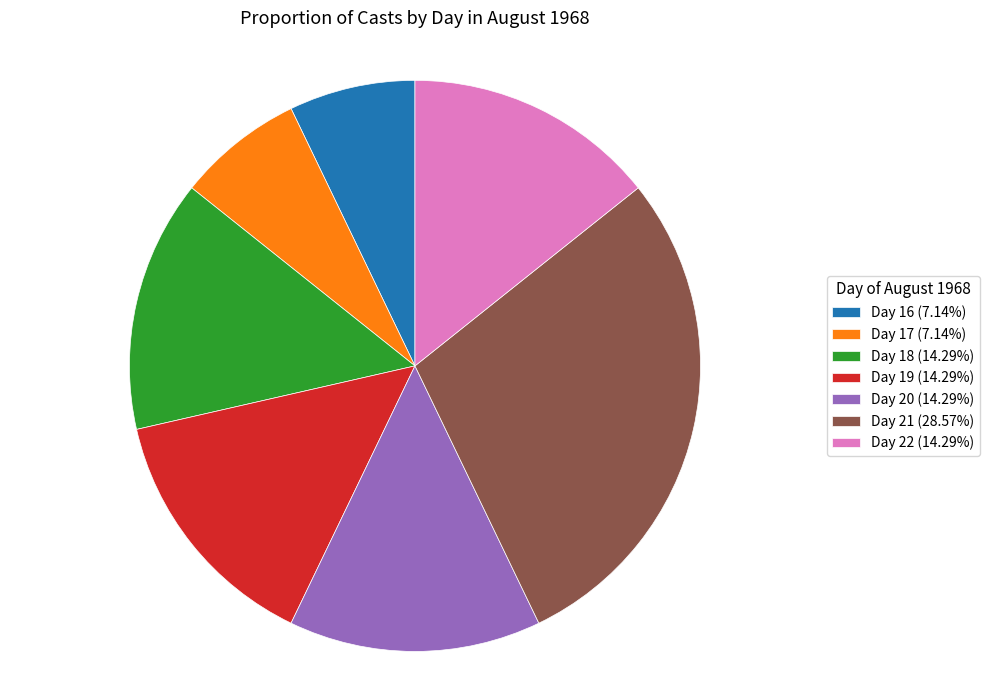

Is there any slice that represents more than half of the pie?

No